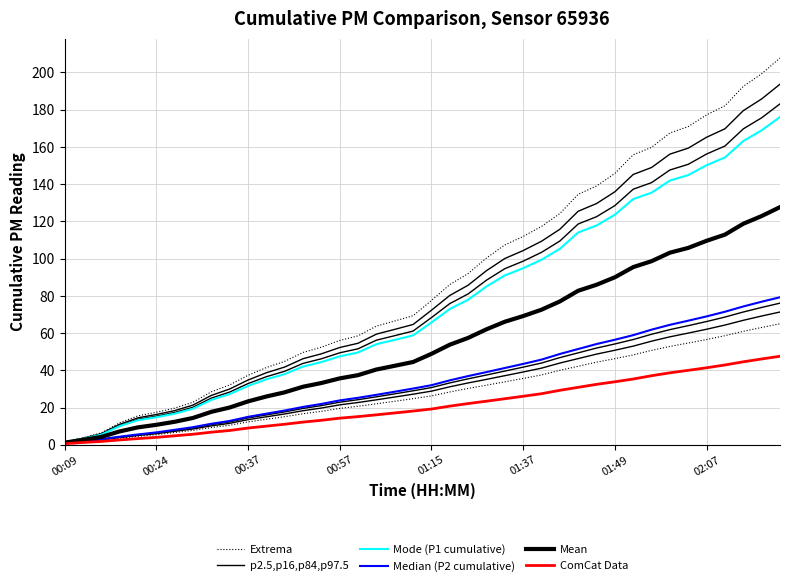

What is the smallest value displayed?

0.6